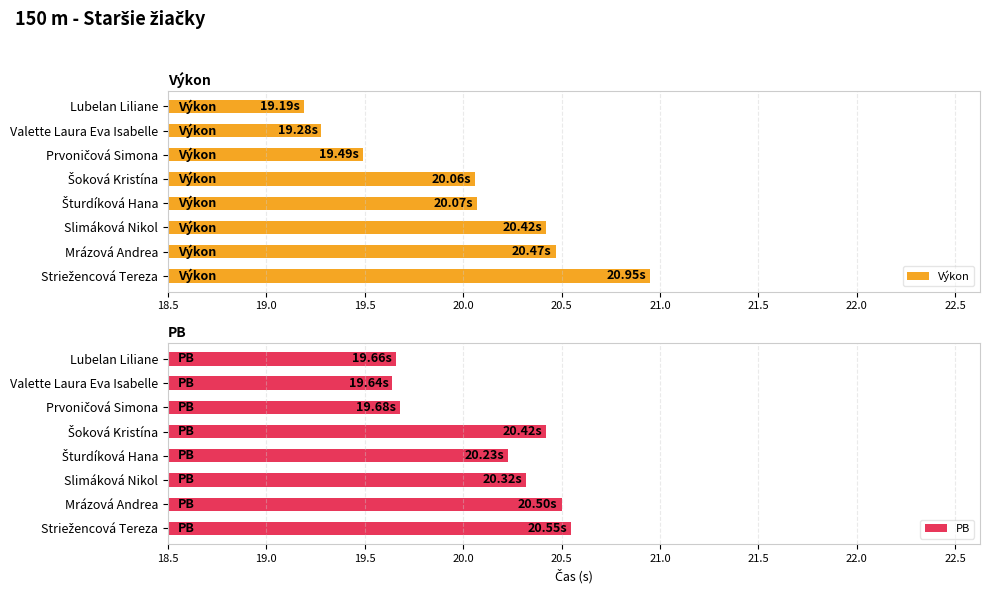

What is the difference between the maximum and minimum values in the PB series?

0.9